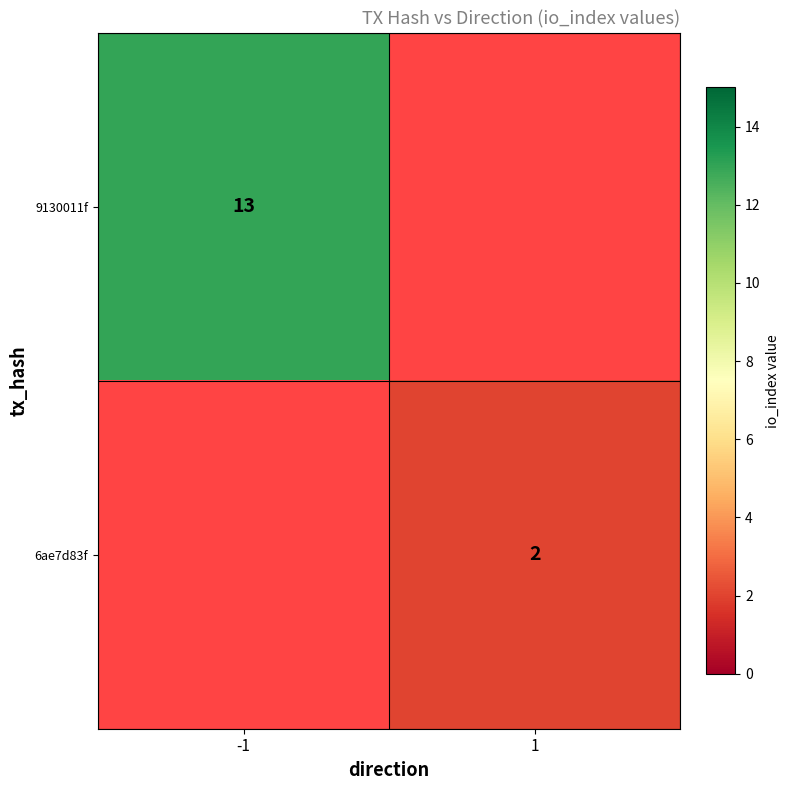

The value of 9130011f at -1 is 18. True or false?

False